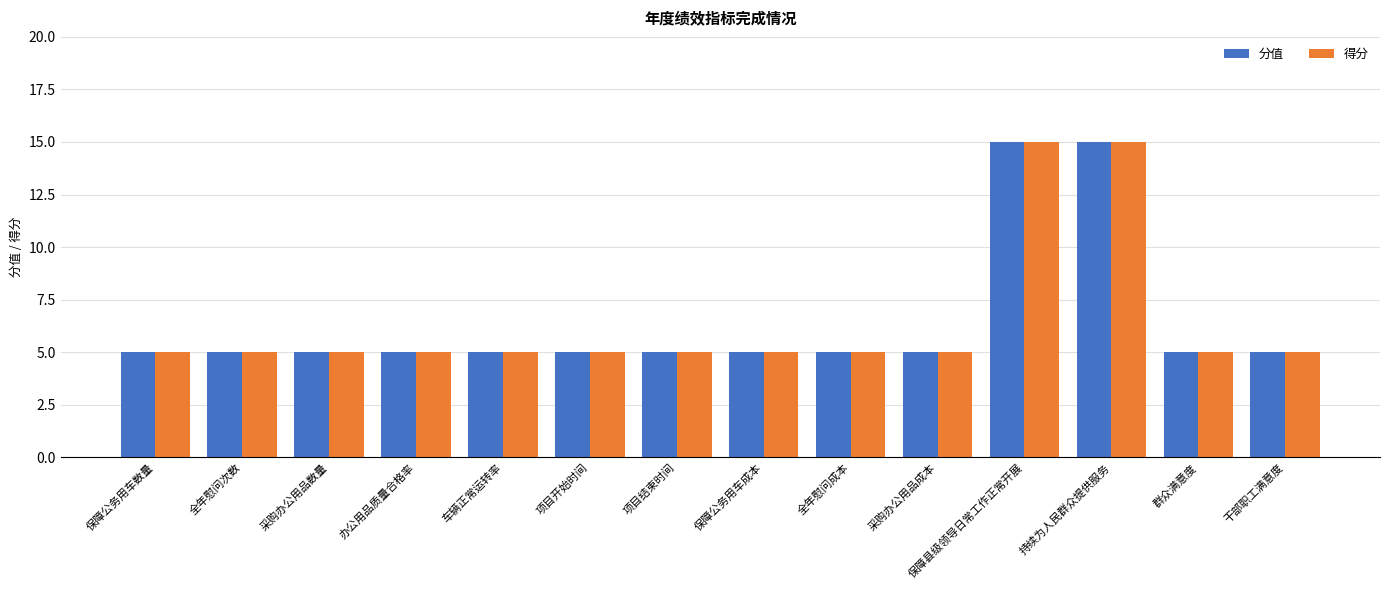

The value of 得分 at 采购办公用品成本 is 5. True or false?

True